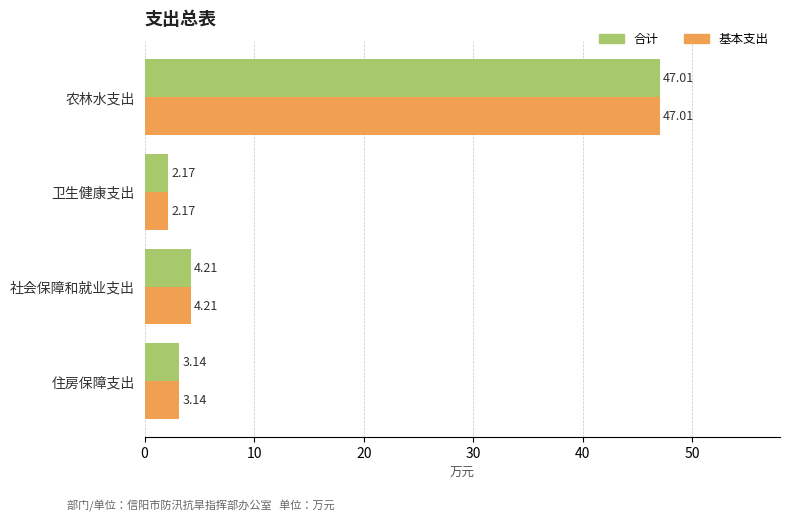

What is the maximum value shown in the chart?

47.0